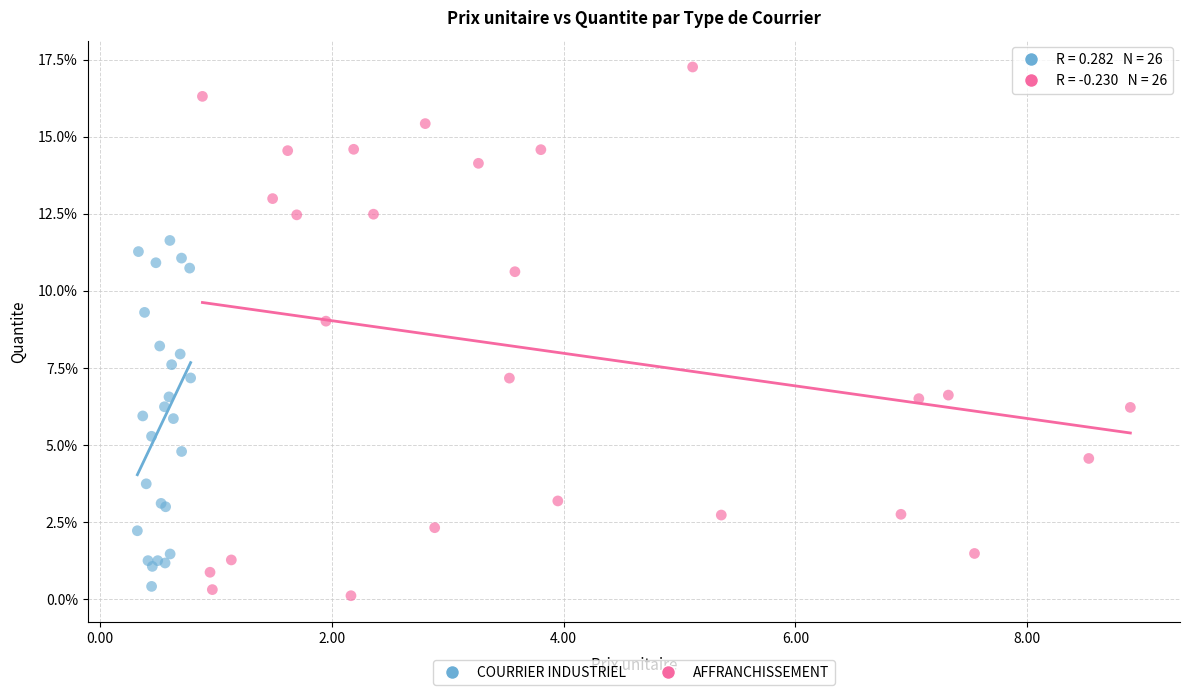

Which series has the largest Y range (max minus min)?

AFFRANCHISSEMENT